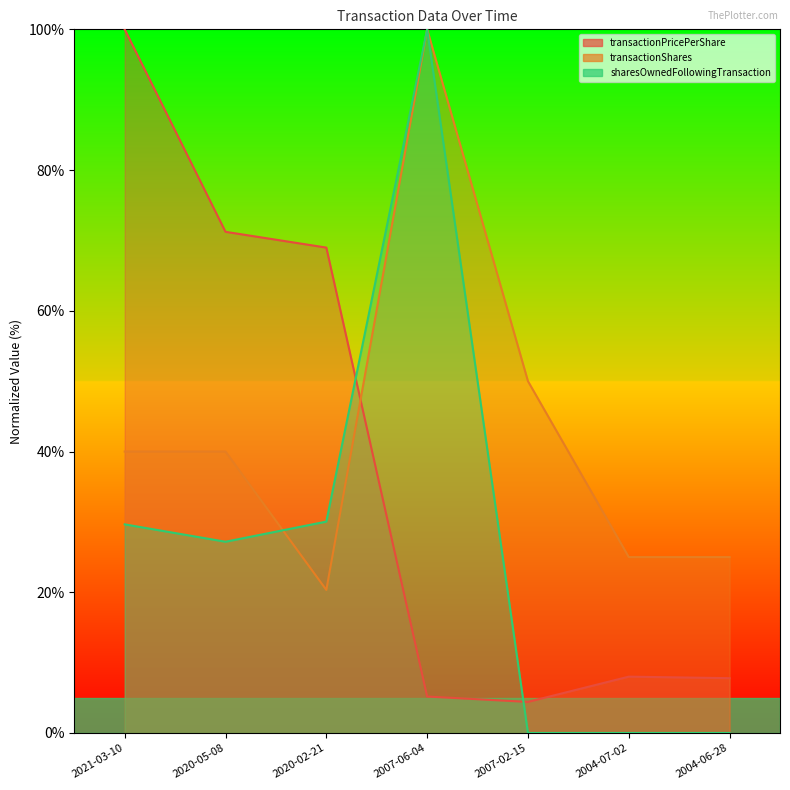

The value of sharesOwnedFollowingTransaction at 2020-02-21 is 30.0. True or false?

True